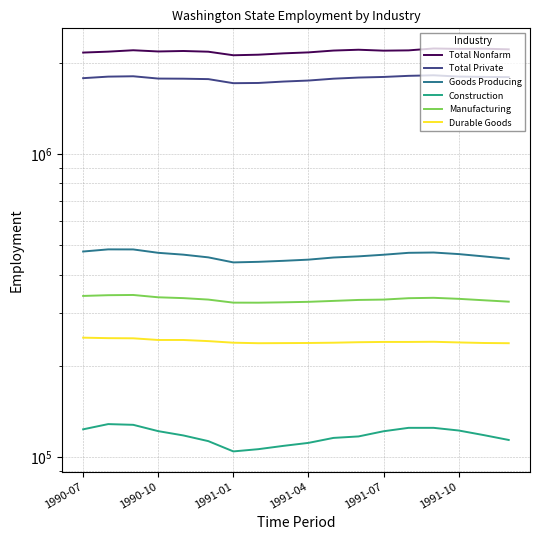

Which series has the largest range (max minus min)?

Total Nonfarm